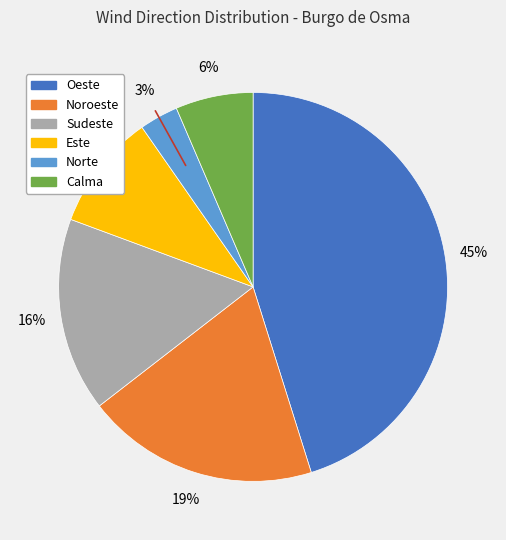

Does Oeste represent more than half of the total?

No